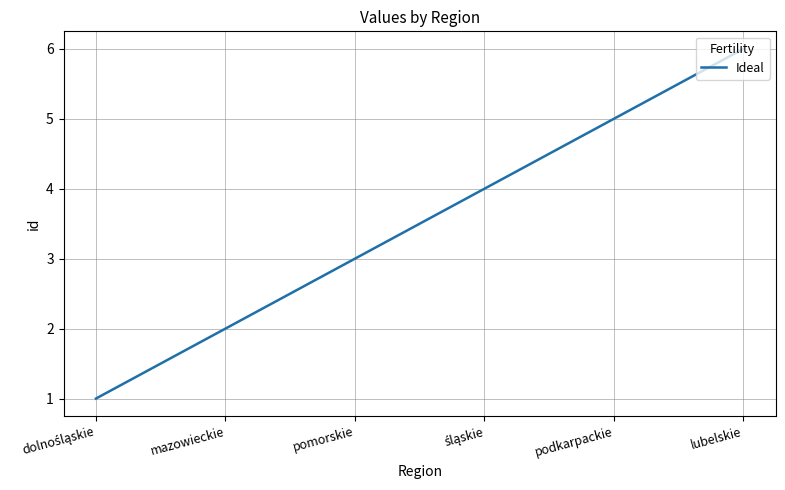

Is it true that the value at pomorskie is 5?

False